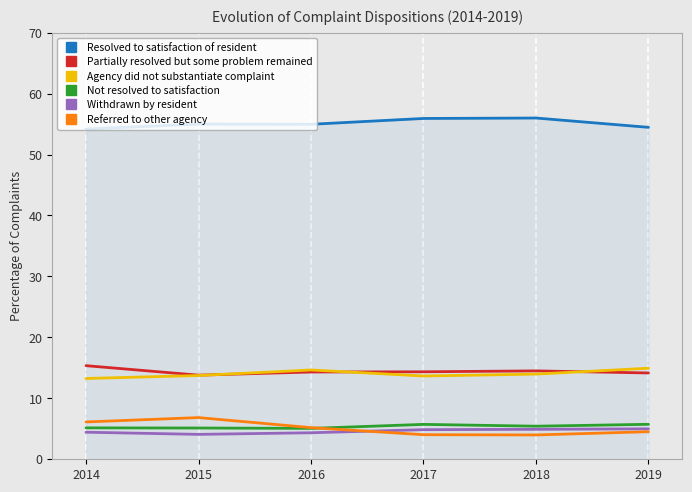

What are all the series names shown in the legend?

Resolved to satisfaction of resident, Partially resolved but some problem remained, Agency did not substantiate complaint, Not resolved to satisfaction, Withdrawn by resident, Referred to other agency